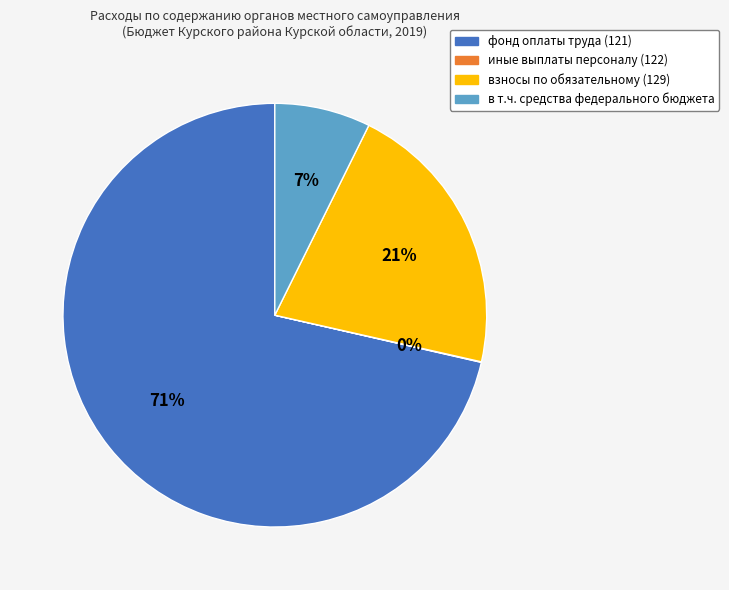

Does any single category account for the majority?

Yes